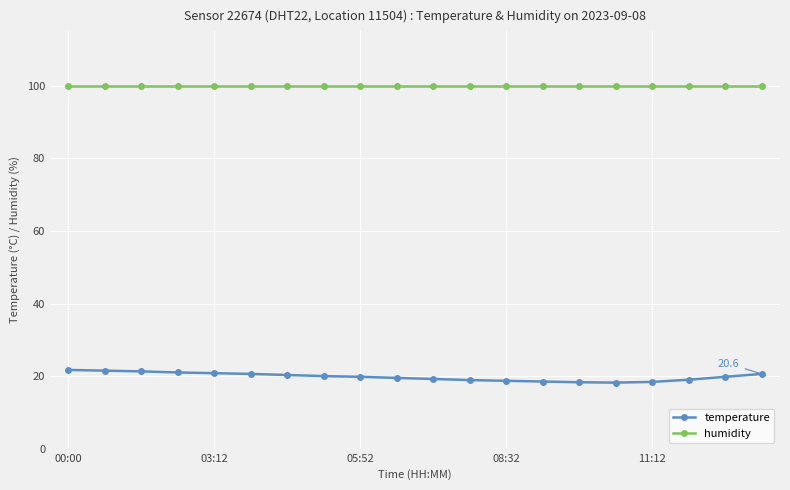

True or false: humidity and temperature intersect in this chart.

False